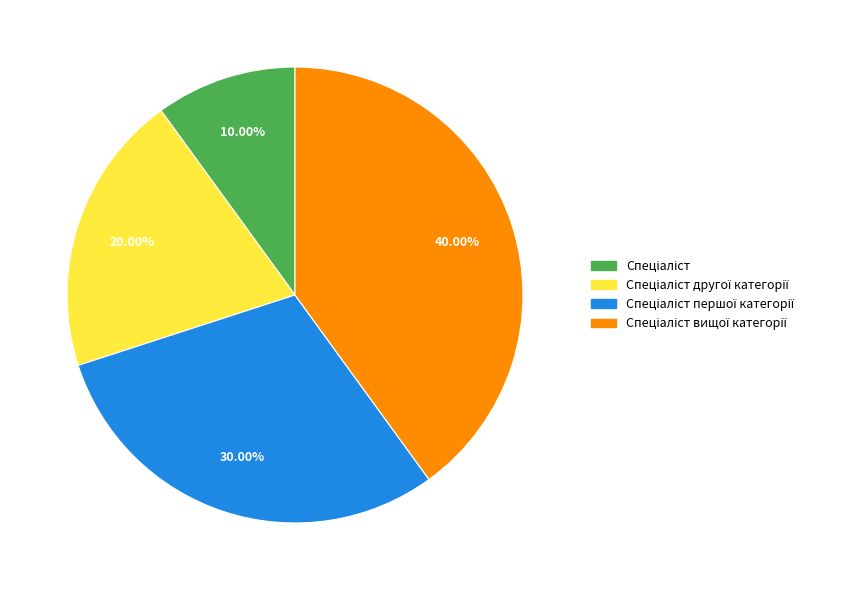

To the nearest percent, what is the difference between the largest and smallest slice percentages?

30%